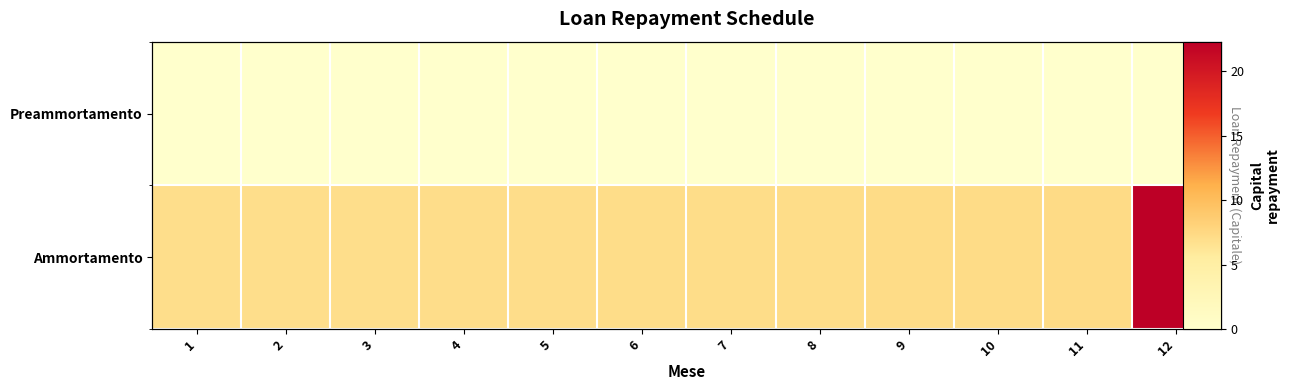

At how many categories does at least one series exceed 3?

12